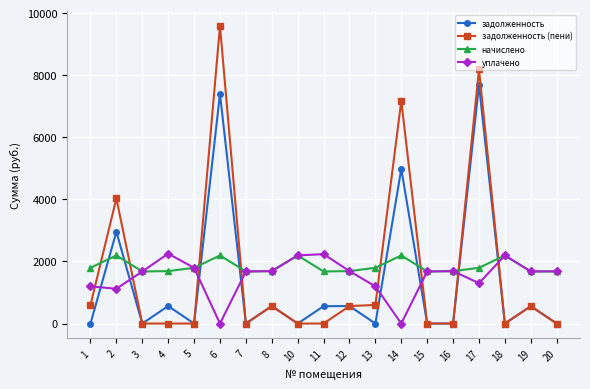

How many times do уплачено and задолженность cross each other?

8